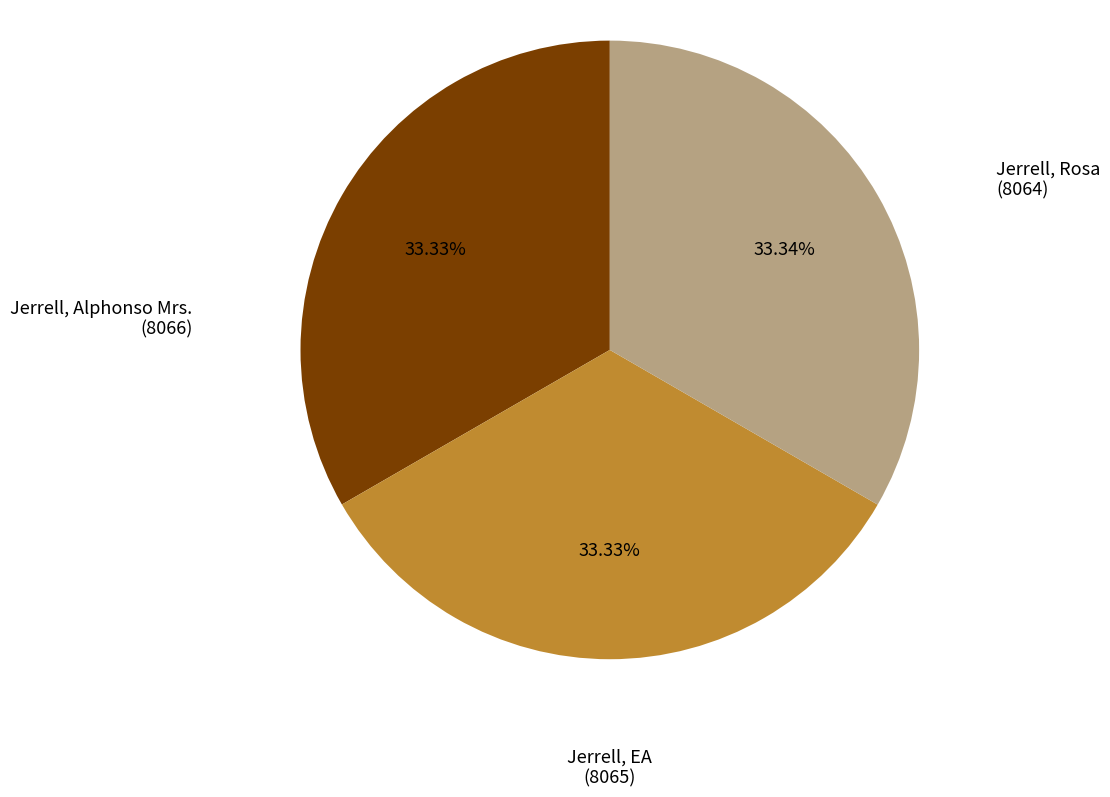

Is there any slice that represents more than half of the pie?

No